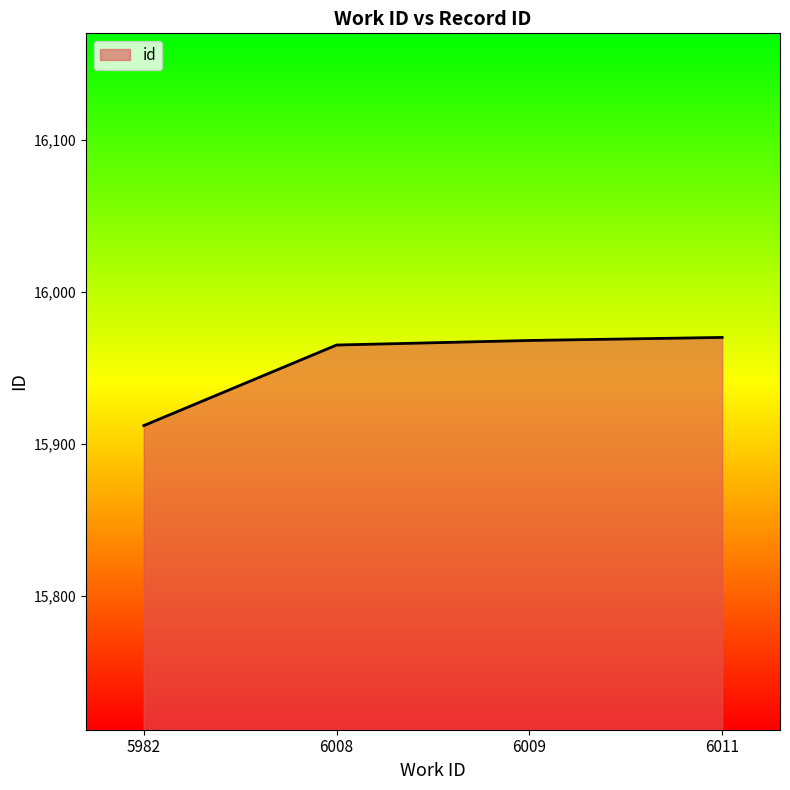

What is the sum of all values?

63815